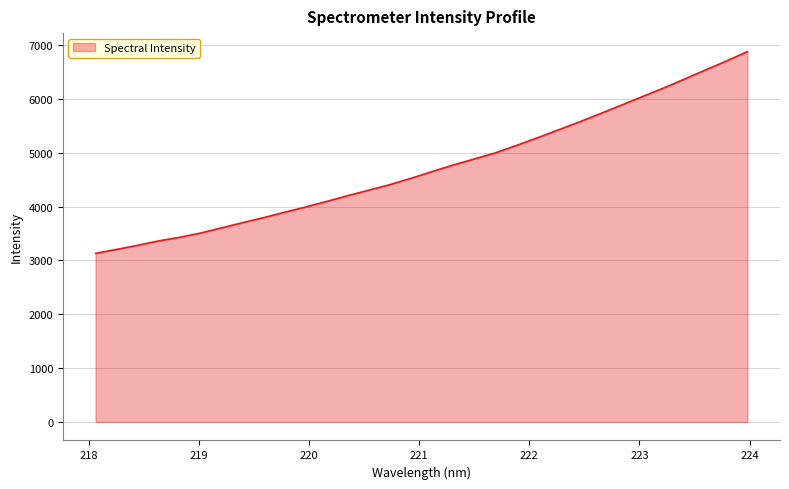

Reading left to right, list all the values displayed in this chart.

3132.2	3205.6	3282.1	3364.0	3430.4	3510.5	3606.4	3703.8	3797.3	3897.6	3995.0	4099.0	4205.7	4307.8	4410.4	4527.2	4652.7	4773.2	4886.1	4999.0	5135.6	5279.2	5426.0	5573.5	5728.3	5885.9	6044.5	6203.1	6369.7	6538.9	6706.1	6880.8